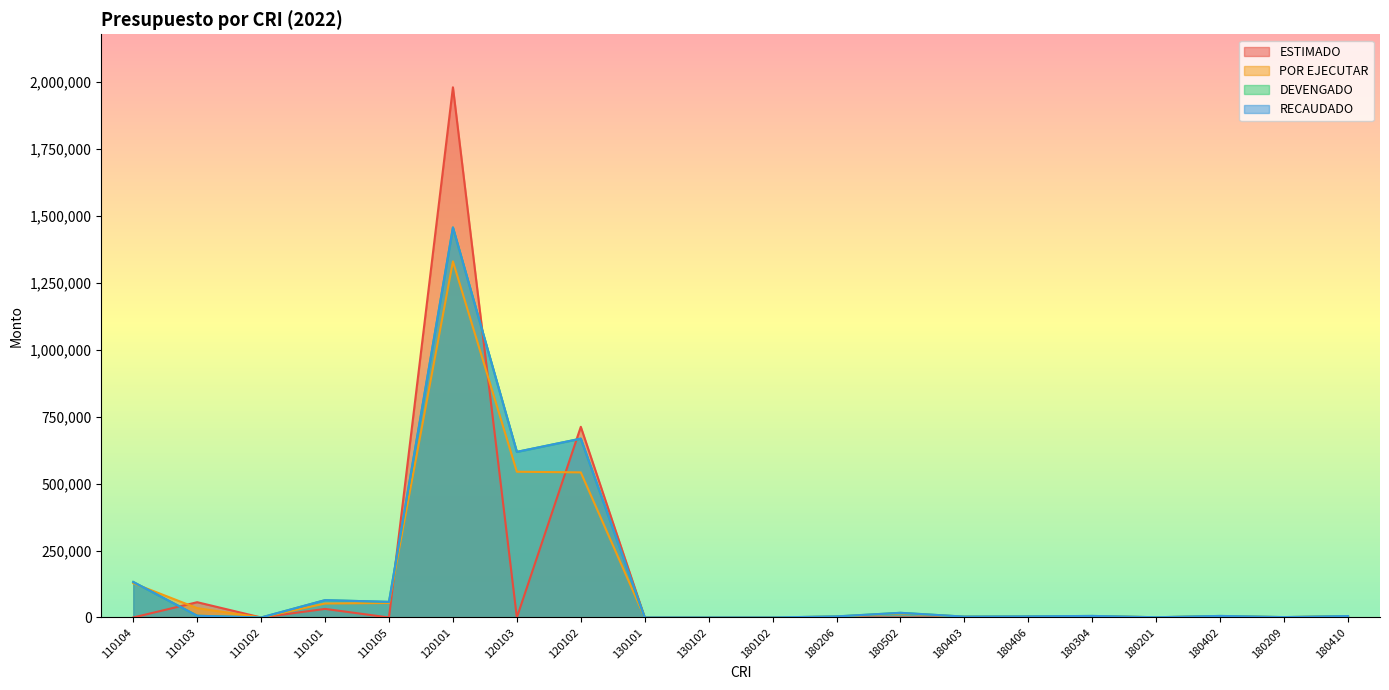

Reading left to right, list all the values displayed in this chart.

ESTIMADO: 0.0	57095.0	20.5	32078.0	0.0	1980663.0	0.0	712370.2	21.0	21.0	0.0	0.0	0.0	0.0	0.0	0.0	0.0	0.0	0.0	0.0
POR EJECUTAR: 128107.8	34891.8	20.5	52205.9	54165.2	1330331.5	544470.8	542089.1	21.0	21.0	31.3	3406.4	15532.4	2977.7	3406.4	5416.6	914.1	5177.5	1257.6	5278.9
DEVENGADO: 132717.6	6500.0	0.0	64800.9	58407.5	1457089.8	618735.7	668106.3	0.0	0.0	40.9	4054.4	17448.2	3230.3	4054.4	5840.8	914.1	5816.1	1474.1	5278.9
RECAUDADO: 132717.6	6500.0	0.0	64800.9	58407.5	1457089.8	618735.7	668106.3	0.0	0.0	40.9	4054.4	17448.2	3230.3	4054.4	5840.8	914.1	5816.1	1474.1	5278.9